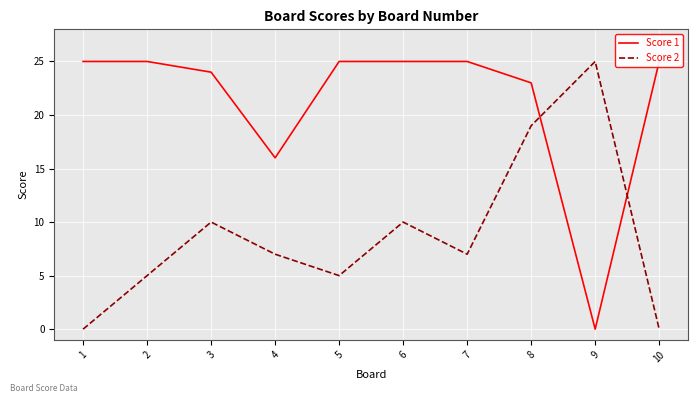

At which category is the sum across all series the highest?

8